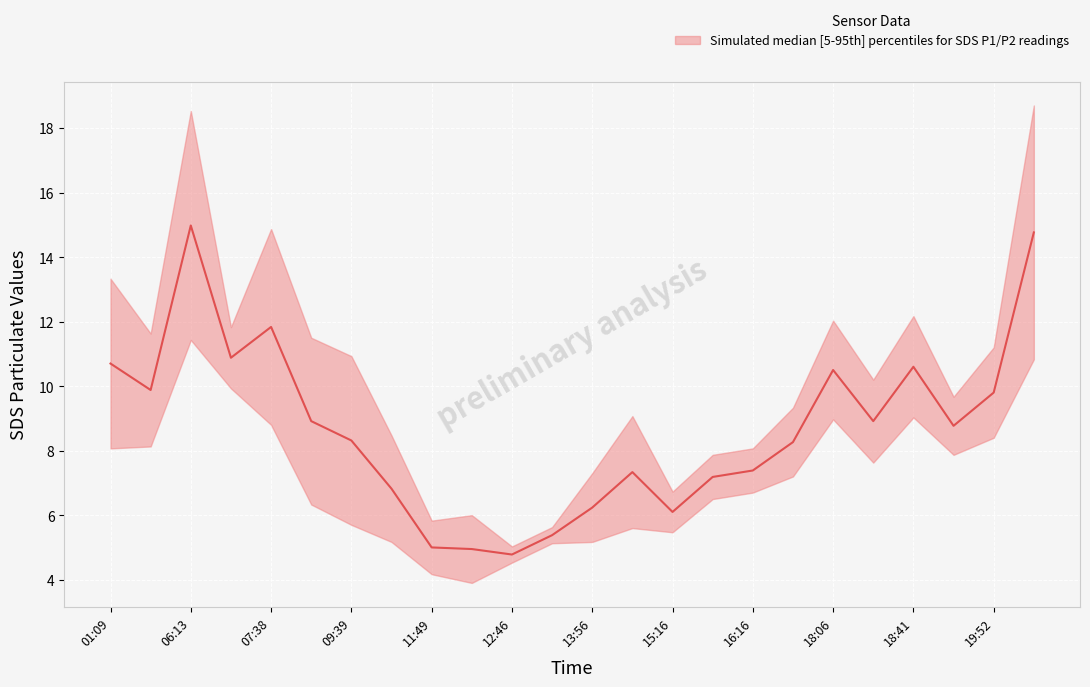

How many lines are shown in the chart?

1